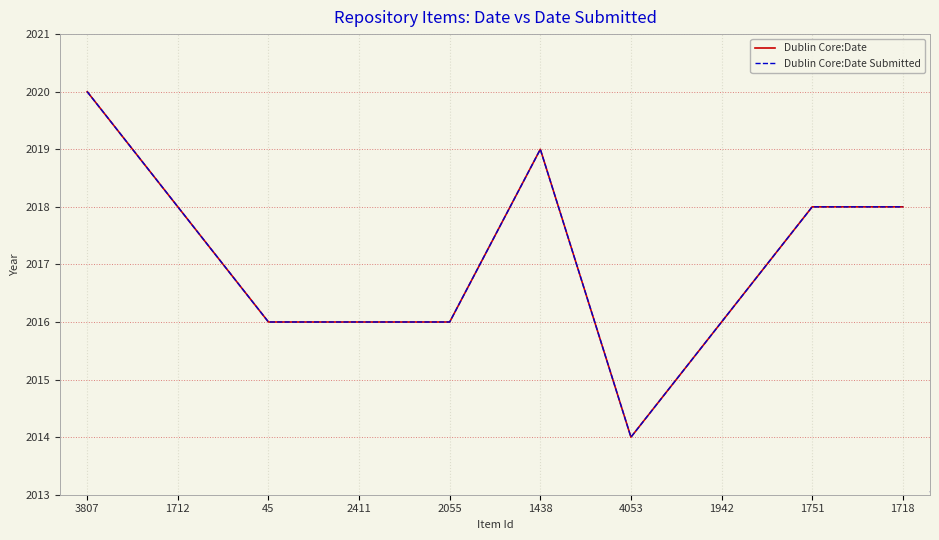

What is the minimum value shown in the chart?

2014